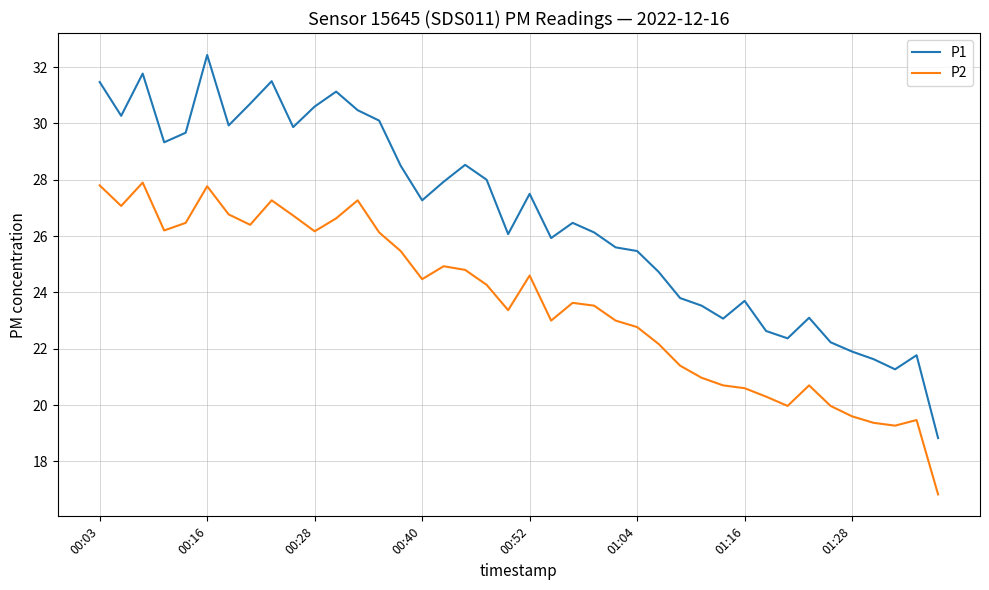

Which series has the largest total across all categories?

P1